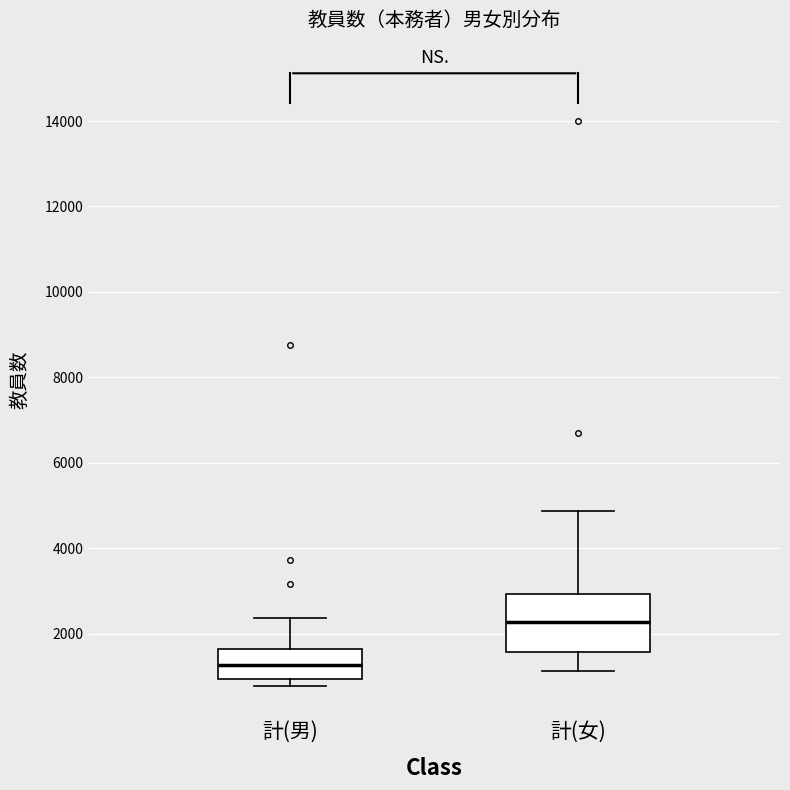

Reading left to right, transcribe this box plot: for each box, give where its median line is, the range the box spans, and where its two whiskers end, as read against the y-axis. The values are not printed on the chart, so give them approximately, as read against the axis.

計(男): median 1200, box 1000 to 1600, whiskers 800 to 2400
計(女): median 2200, box 1600 to 3000, whiskers 1200 to 4800